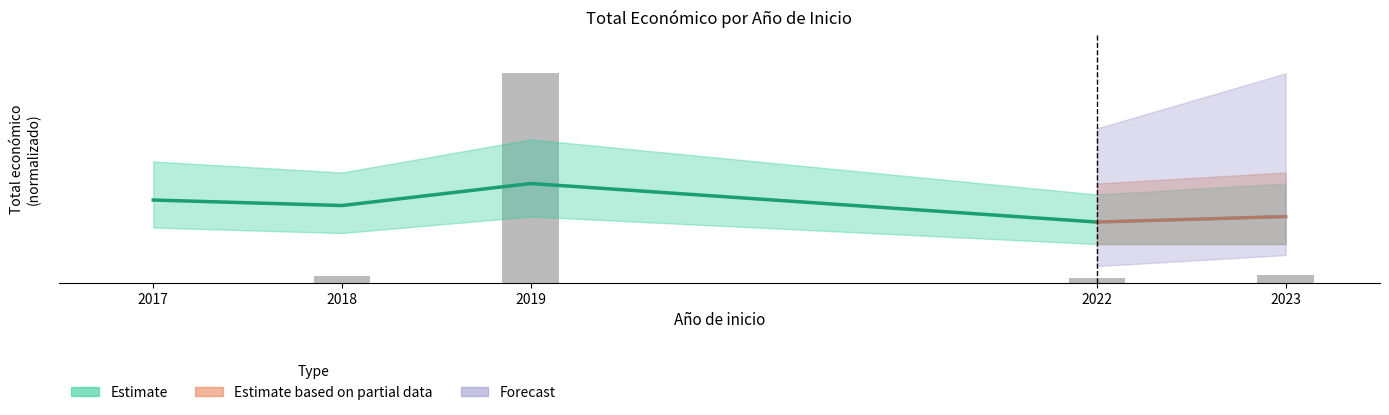

List the labels in order of value, smallest first.

2017, 2022, 2018, 2023, 2019